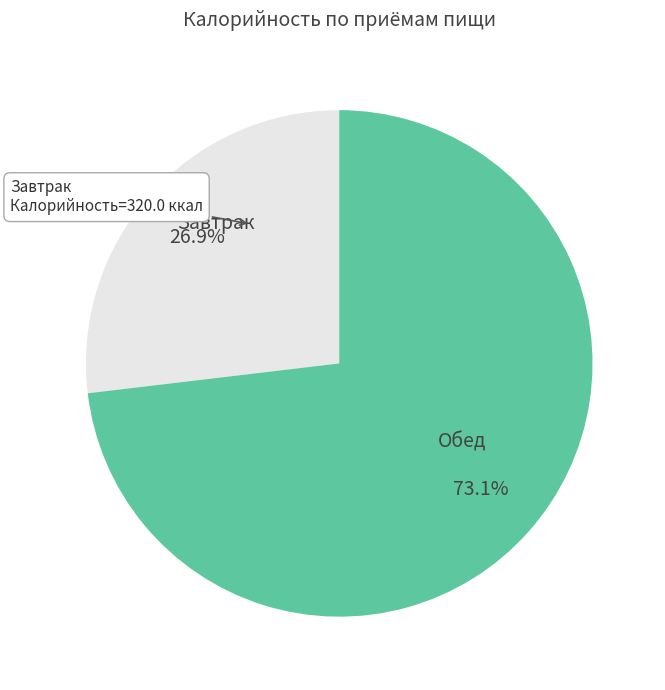

How many segments does this pie chart have?

2